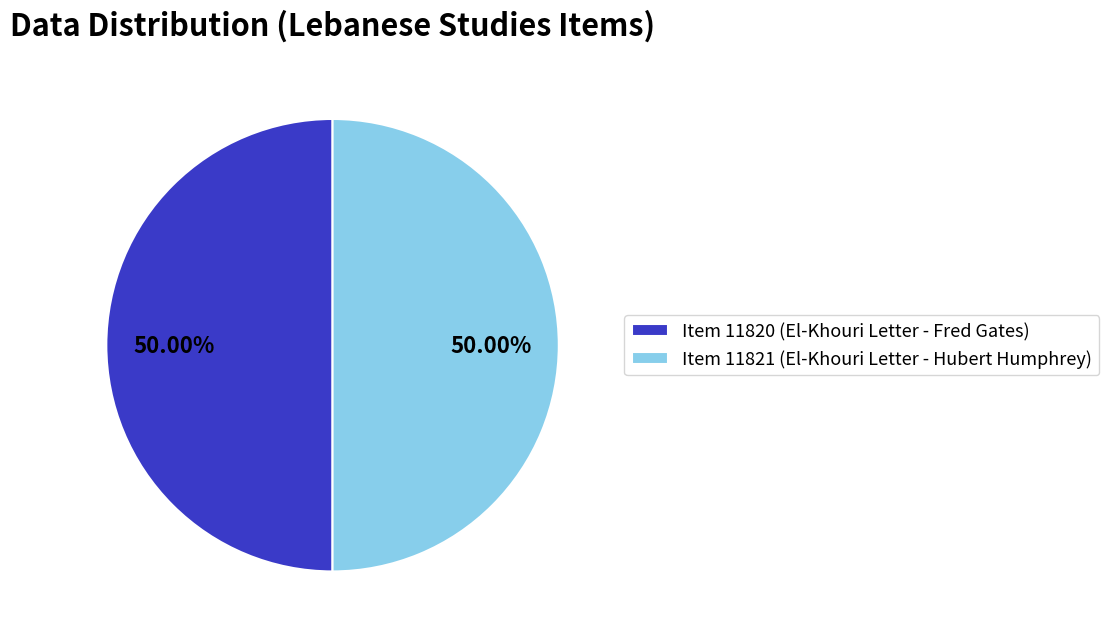

Combined, do Item 11820 (El-Khouri Letter - Fred Gates) and Item 11821 (El-Khouri Letter - Hubert Humphrey) account for over 50%?

Yes